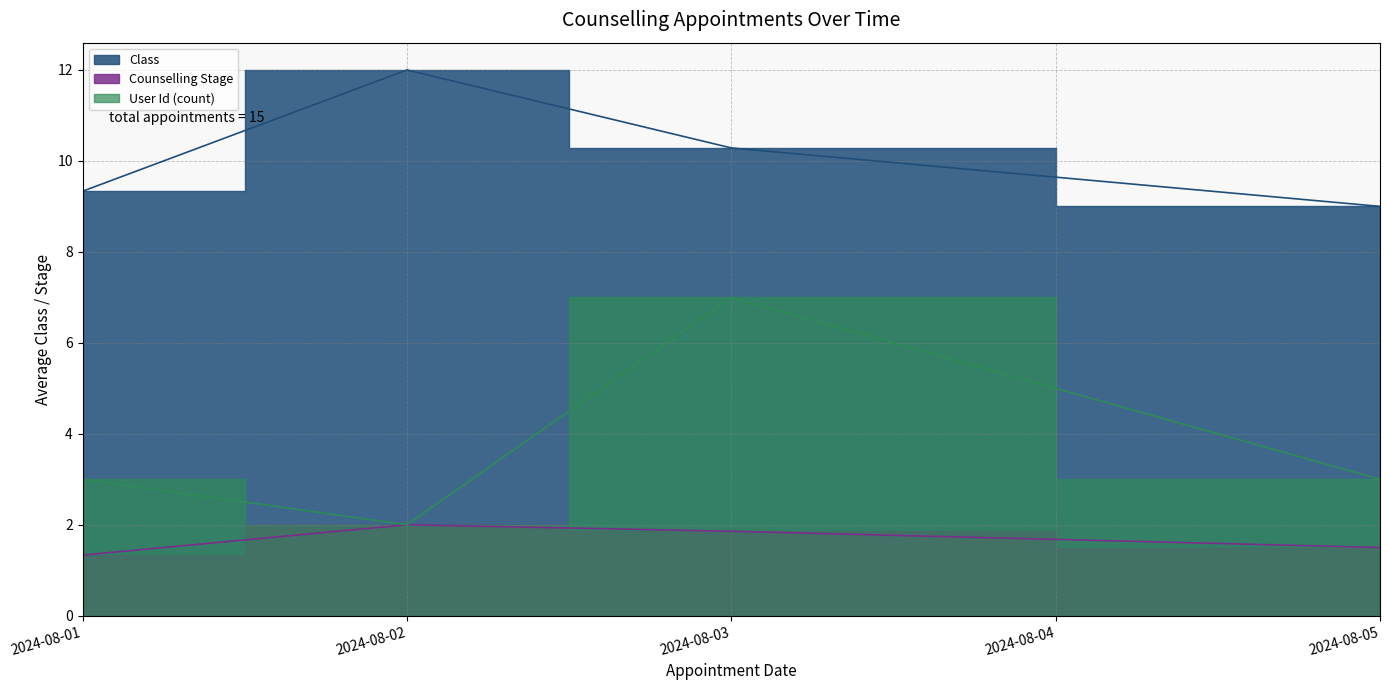

What is the greatest value displayed?

12.0